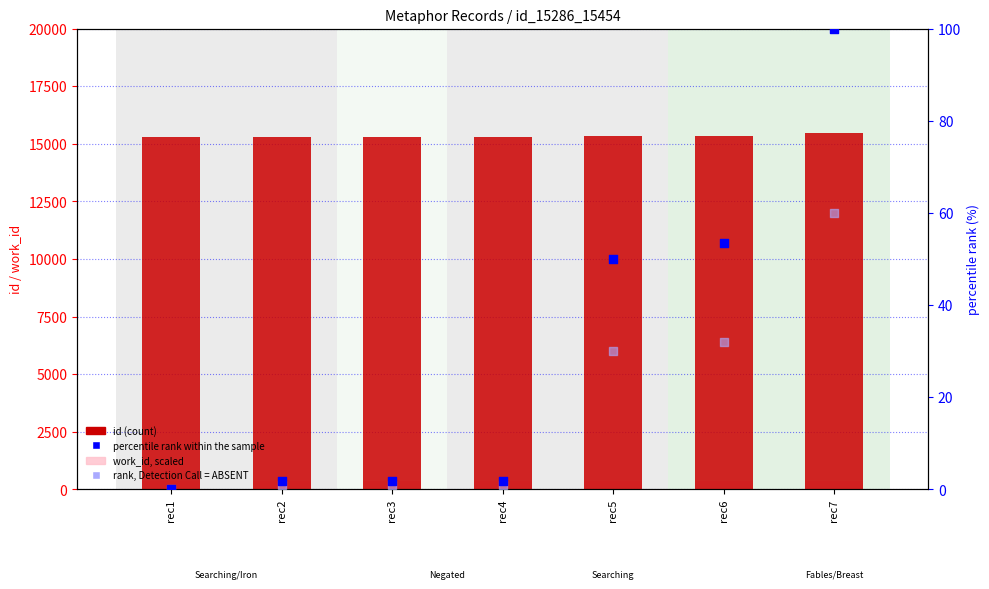

At which category is the sum across all series the highest?

rec7